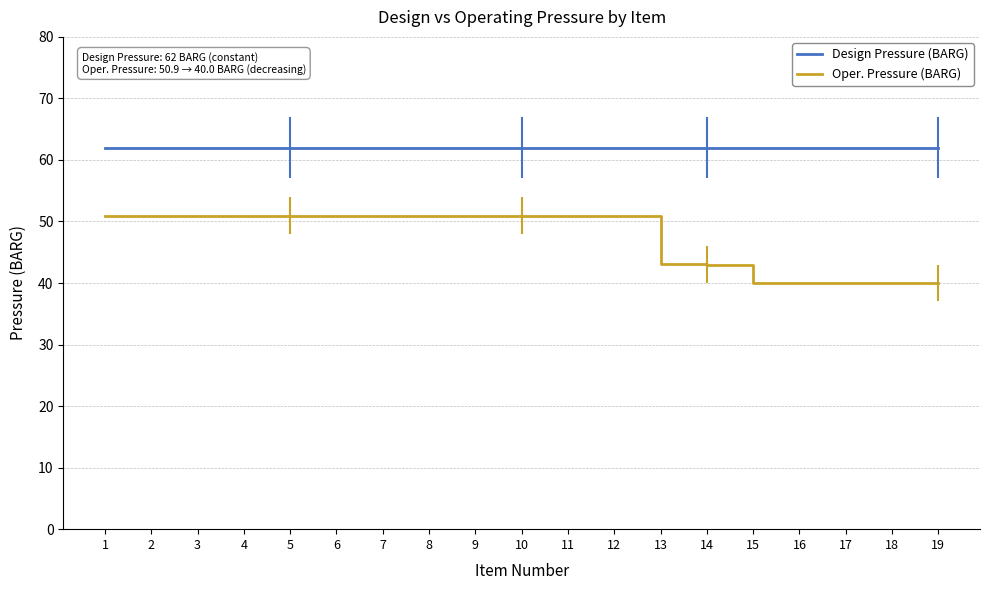

What is the total value across all series at 14?

105.0